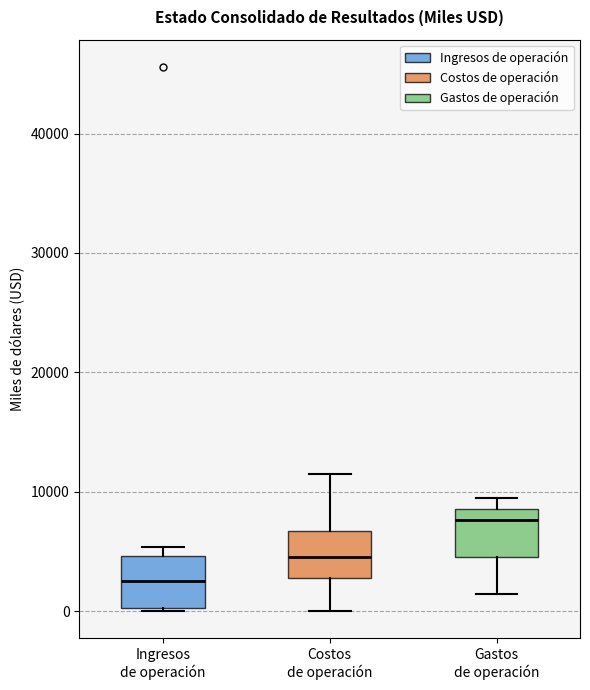

Which box has the lowest median line?

Ingresos de operación